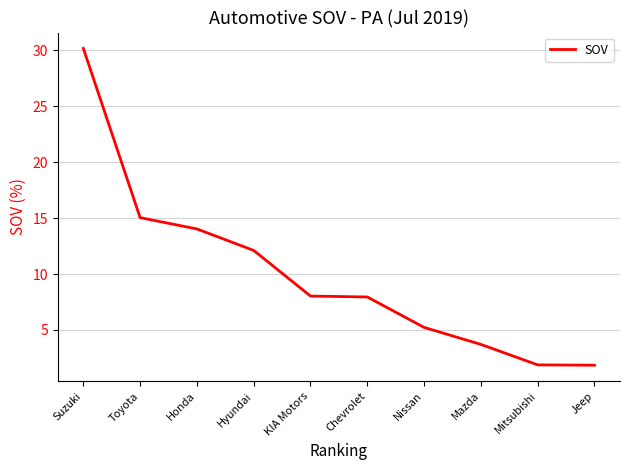

The chart shows a value of 30.2 at Suzuki. True or false?

True